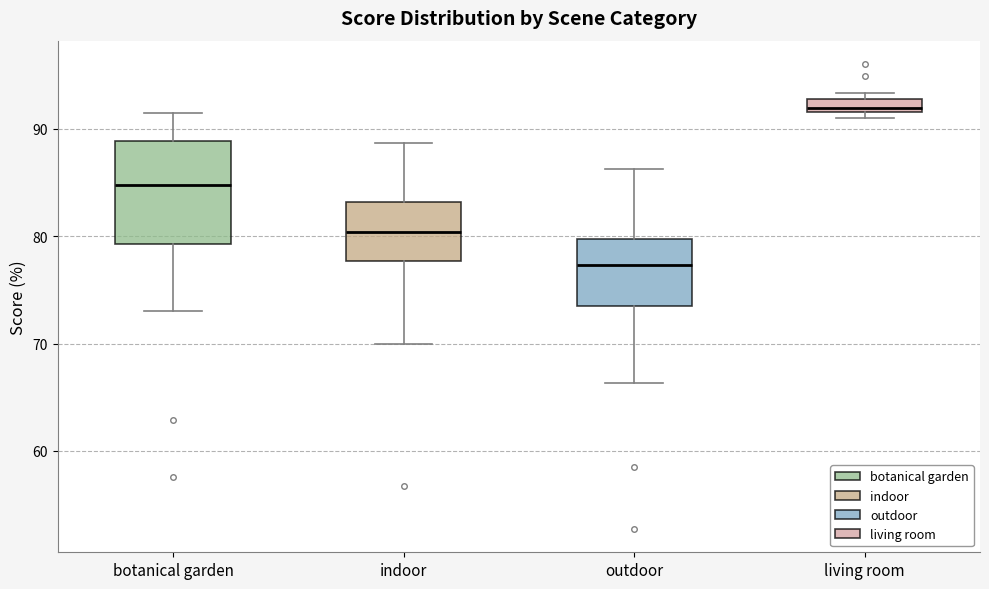

Which box is the tallest, from its lower edge to its upper edge?

botanical garden